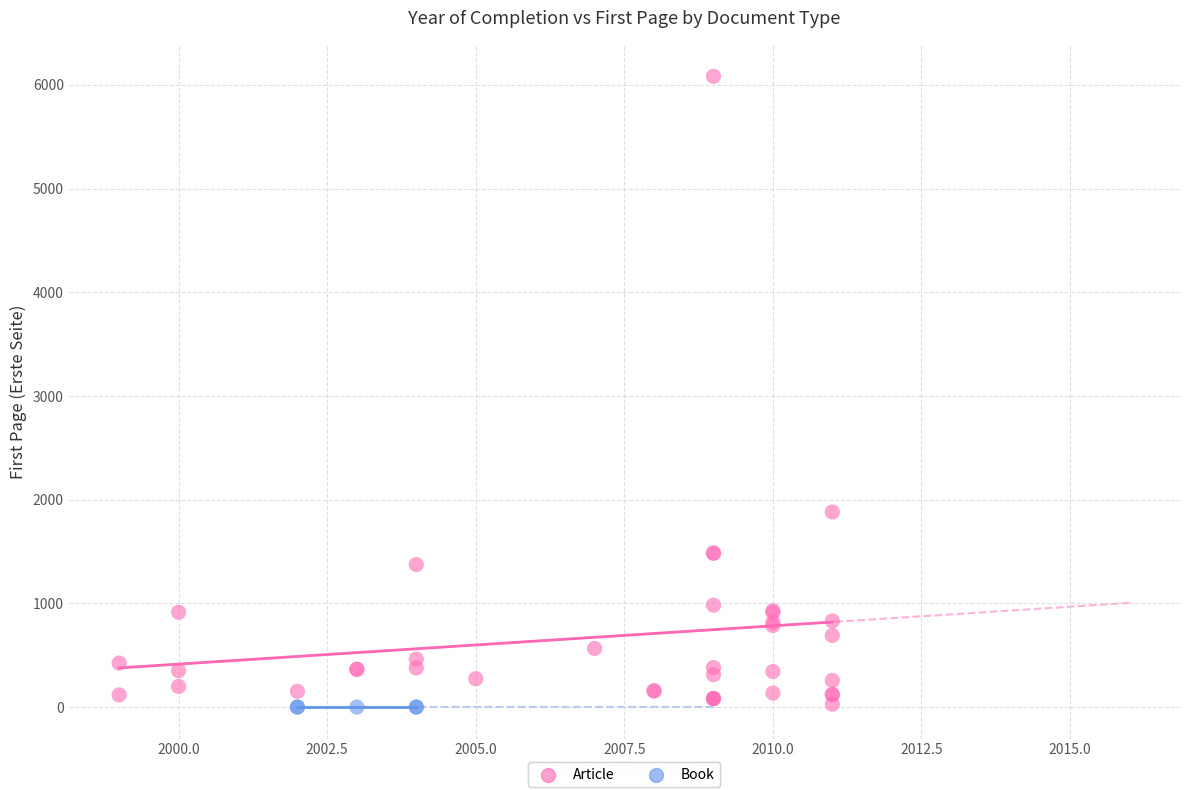

Which series contains the highest Y value?

Article